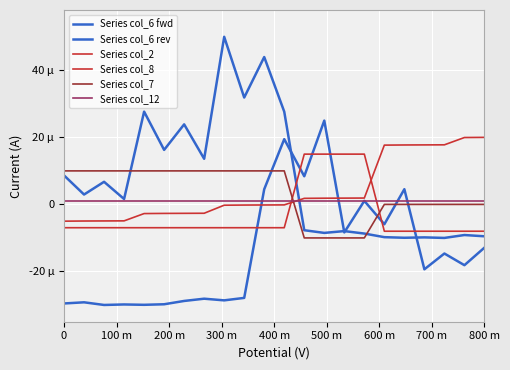

Does the chart have visible grid lines?

Yes